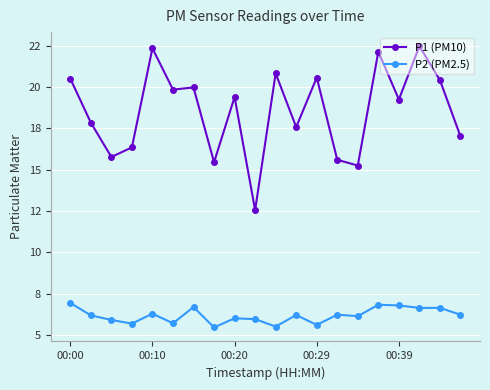

Which series has the widest spread of values?

P1 (PM10)